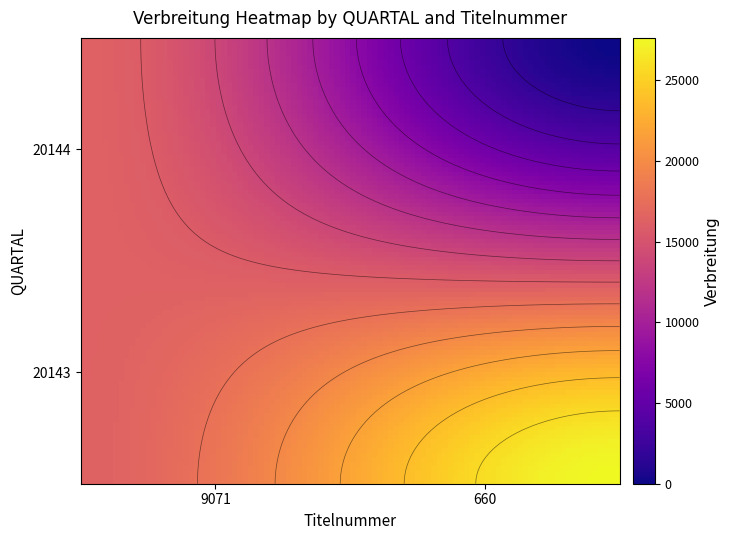

True or false: the data shows 27611 at 20143_660.

True